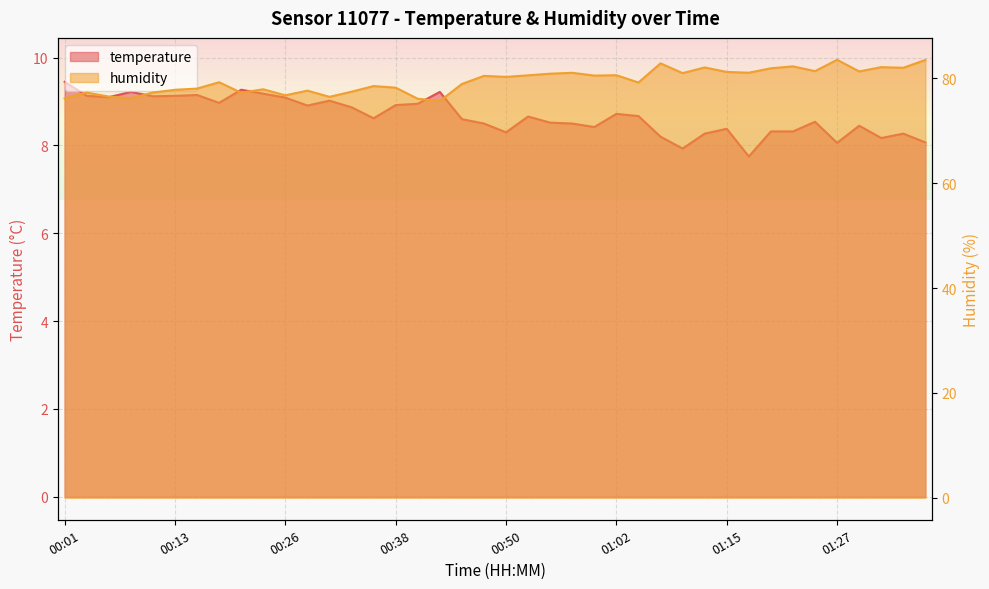

Reading left to right, what are all the values shown in this chart?

temperature: 9.4	9.1	9.1	9.2	9.1	9.1	9.2	9.0	9.3	9.2	9.1	8.9	9.0	8.9	8.6	8.9	8.9	9.2	8.6	8.5	8.3	8.7	8.5	8.5	8.4	8.7	8.7	8.2	7.9	8.3	8.4	7.8	8.3	8.3	8.5	8.1	8.4	8.2	8.3	8.1
humidity: 76.2	77.3	76.5	76.2	77.3	77.8	78.0	79.2	77.2	77.9	76.7	77.6	76.5	77.4	78.5	78.2	76.1	75.7	78.9	80.4	80.2	80.5	80.9	81.0	80.5	80.6	79.2	82.8	81.0	82.0	81.2	81.0	81.9	82.3	81.3	83.5	81.3	82.1	82.0	83.5